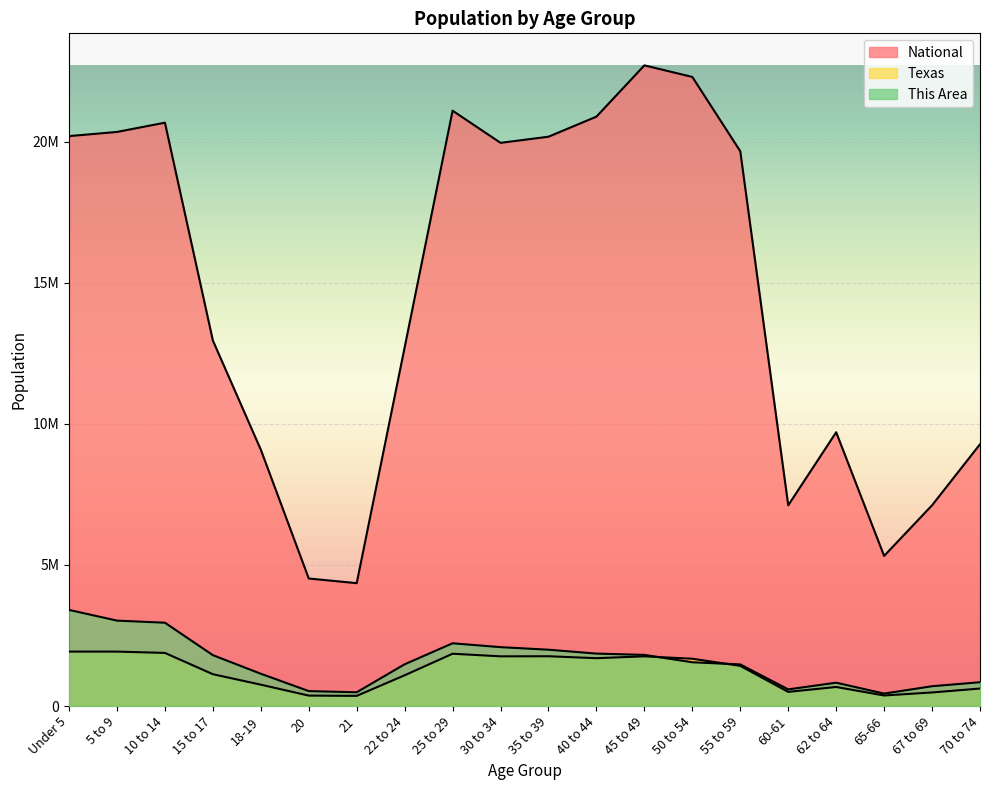

Where is the first local maximum for Texas?

25 to 29